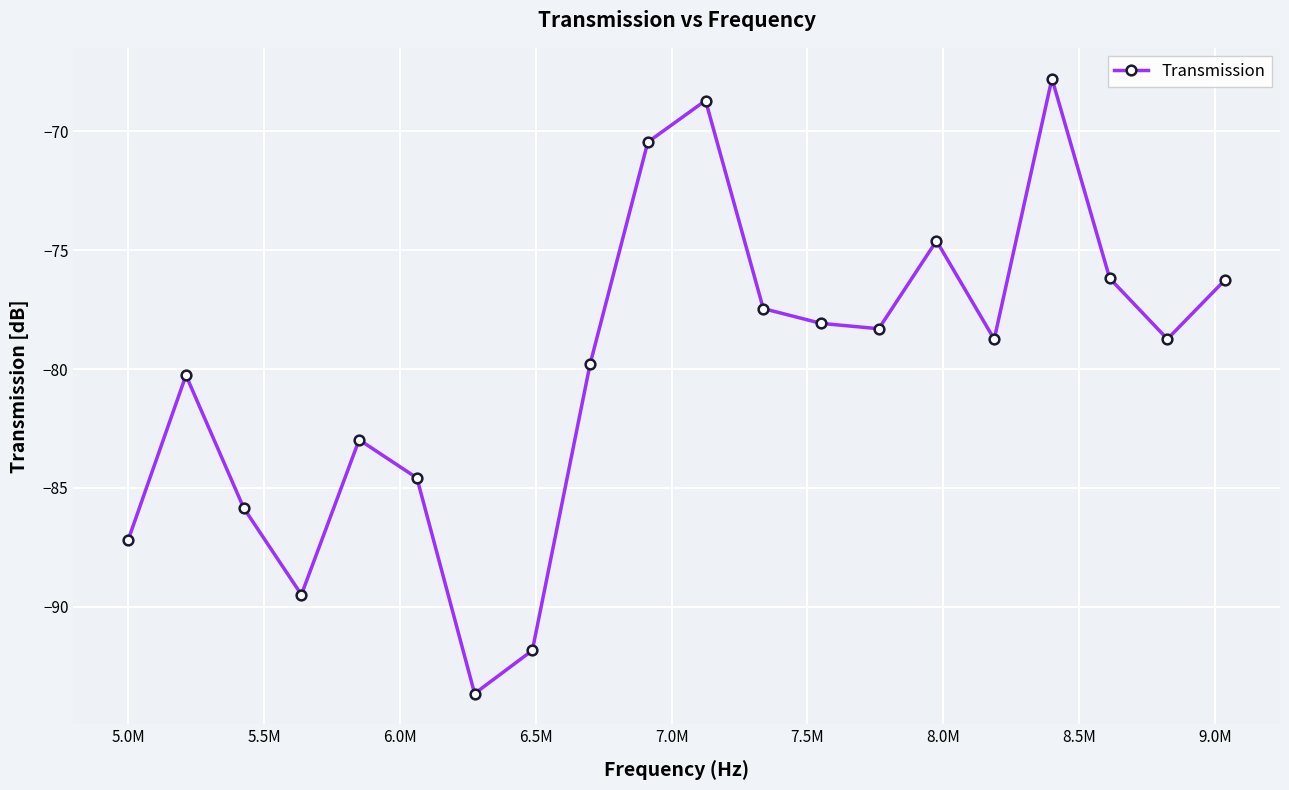

How many interior local peaks (higher than both neighbors) does the data have?

5